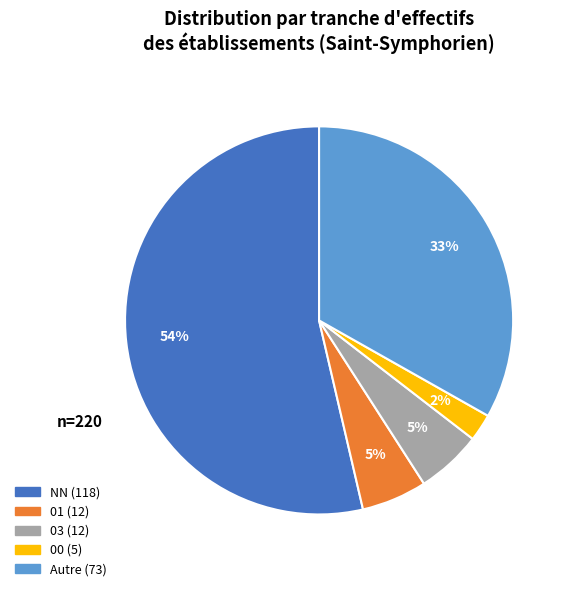

Is there any slice that represents more than half of the pie?

Yes